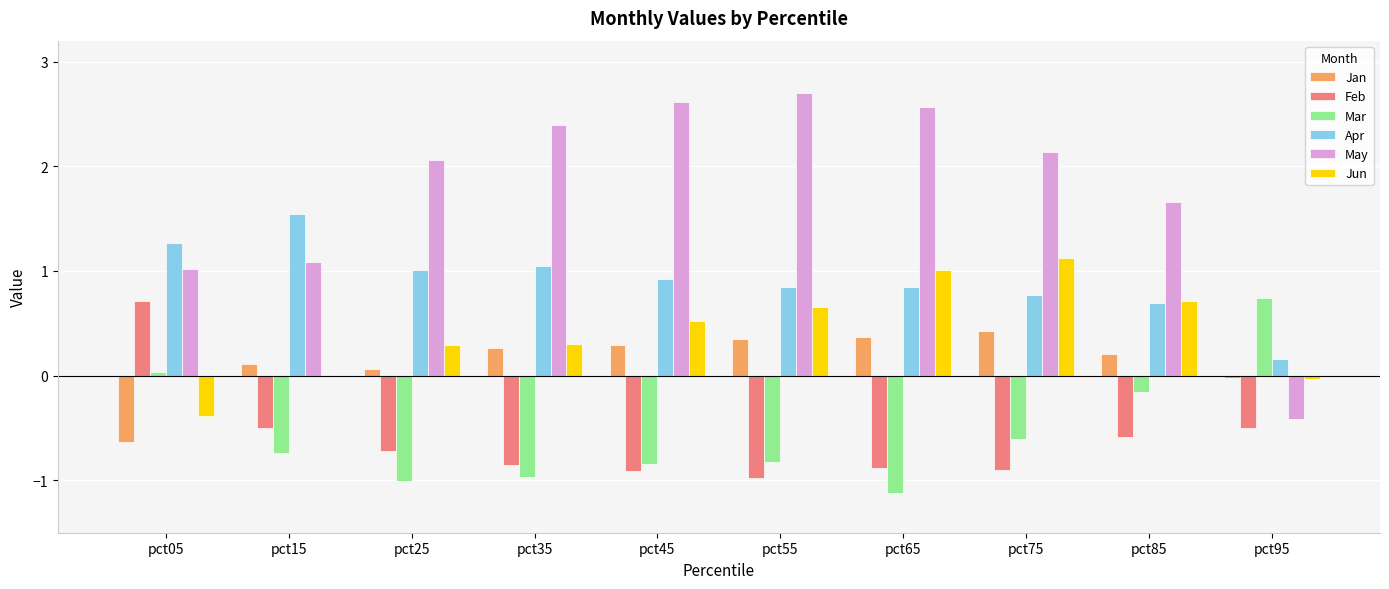

What is the approximate value of May at pct45?

2.6